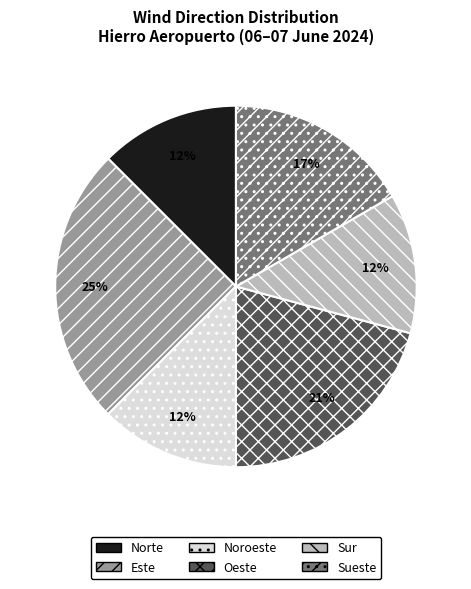

What is the ratio of the value at Sur to the value at Sueste?

0.7